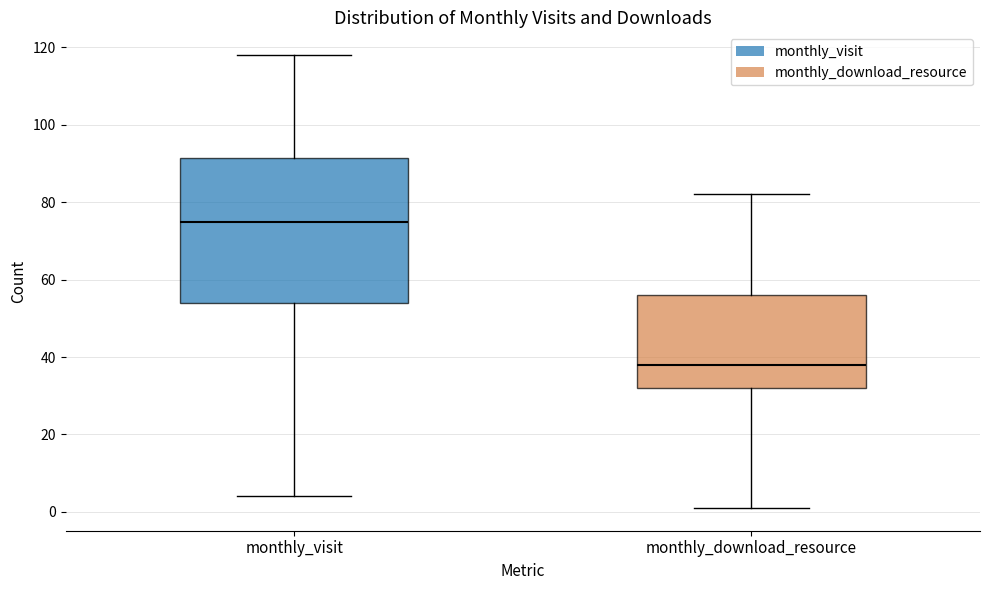

Where does the median line of the box for monthly_download_resource sit on the y-axis? The values are not printed on the chart, so give them approximately, as read against the axis.

38